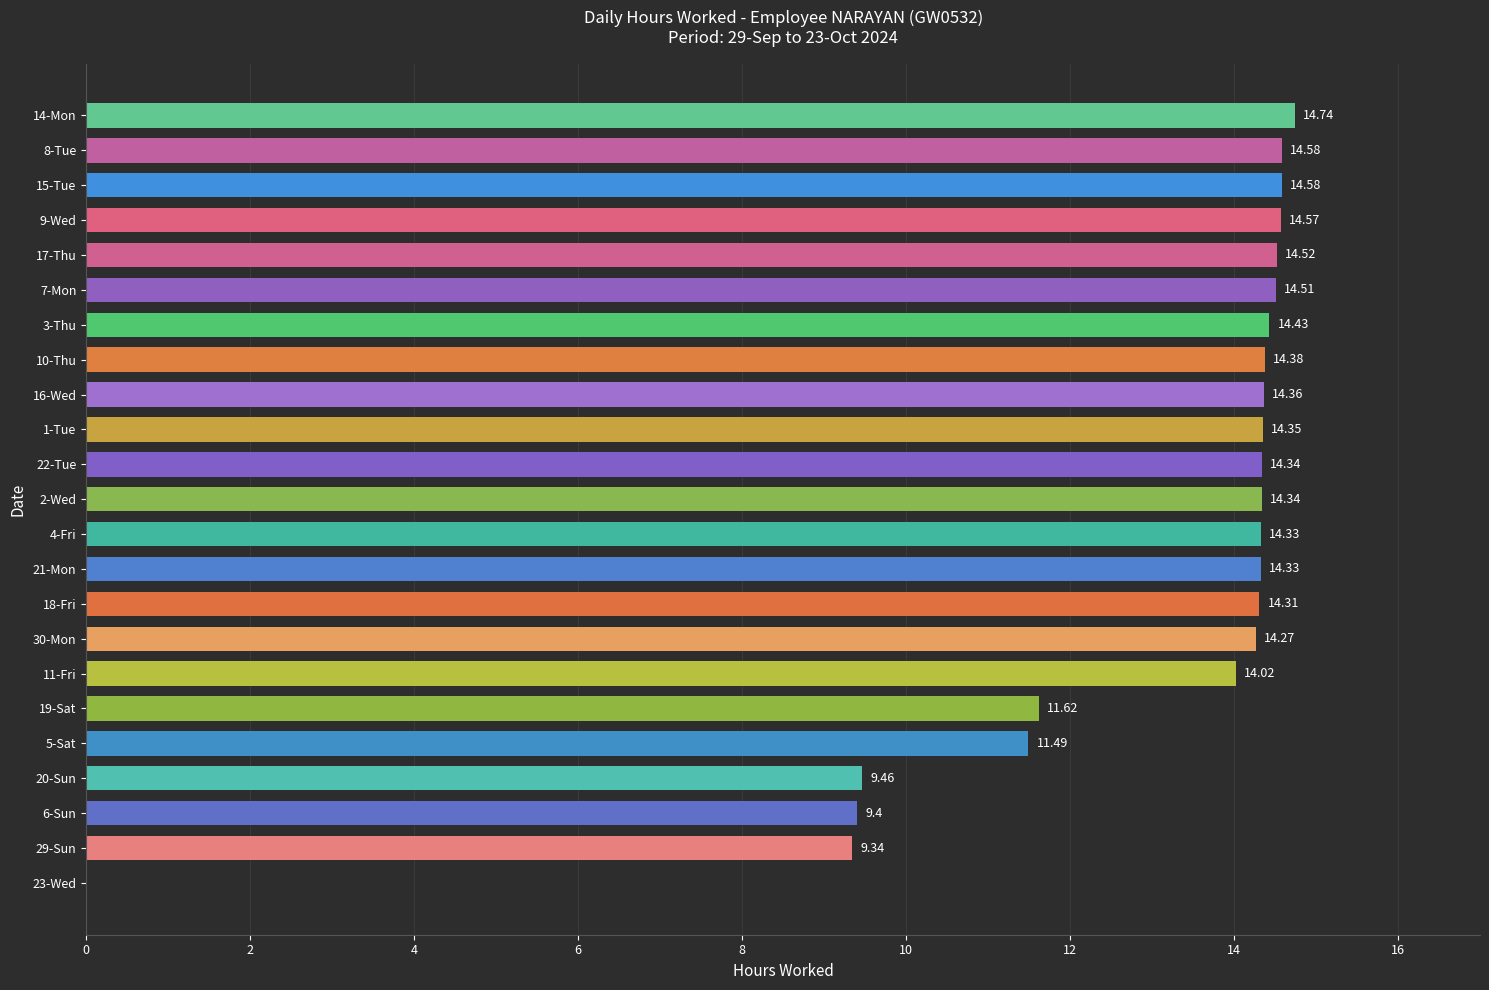

How many values are above zero?

22